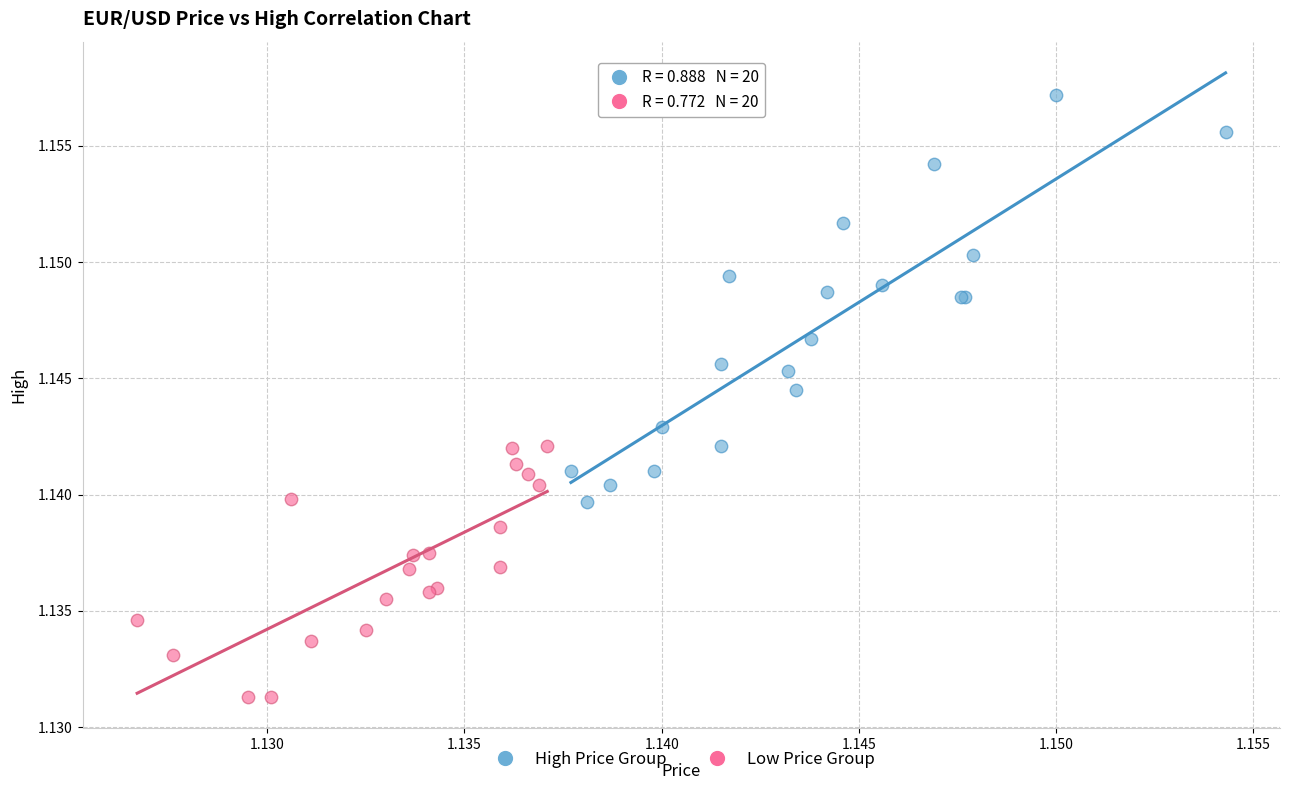

What are all the series names shown in the legend?

High Price Group, Low Price Group